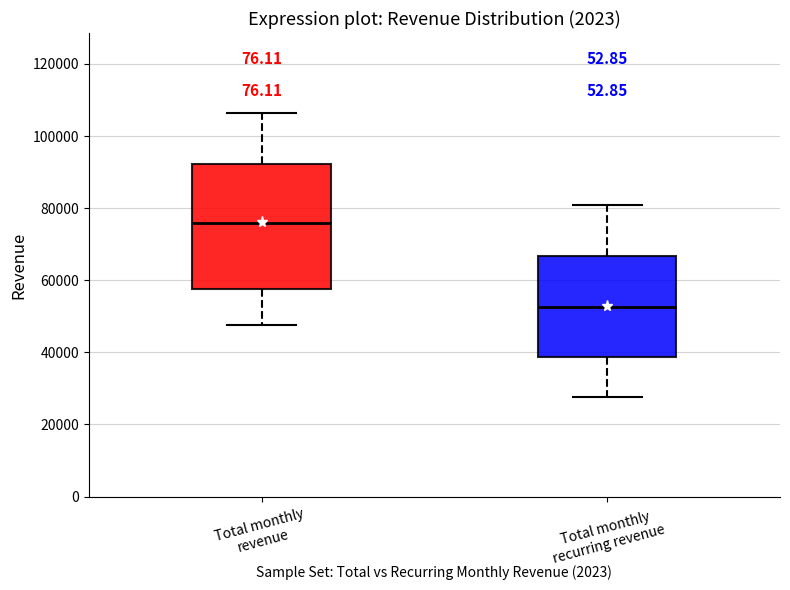

Which box has the lowest median line?

Total monthly recurring revenue